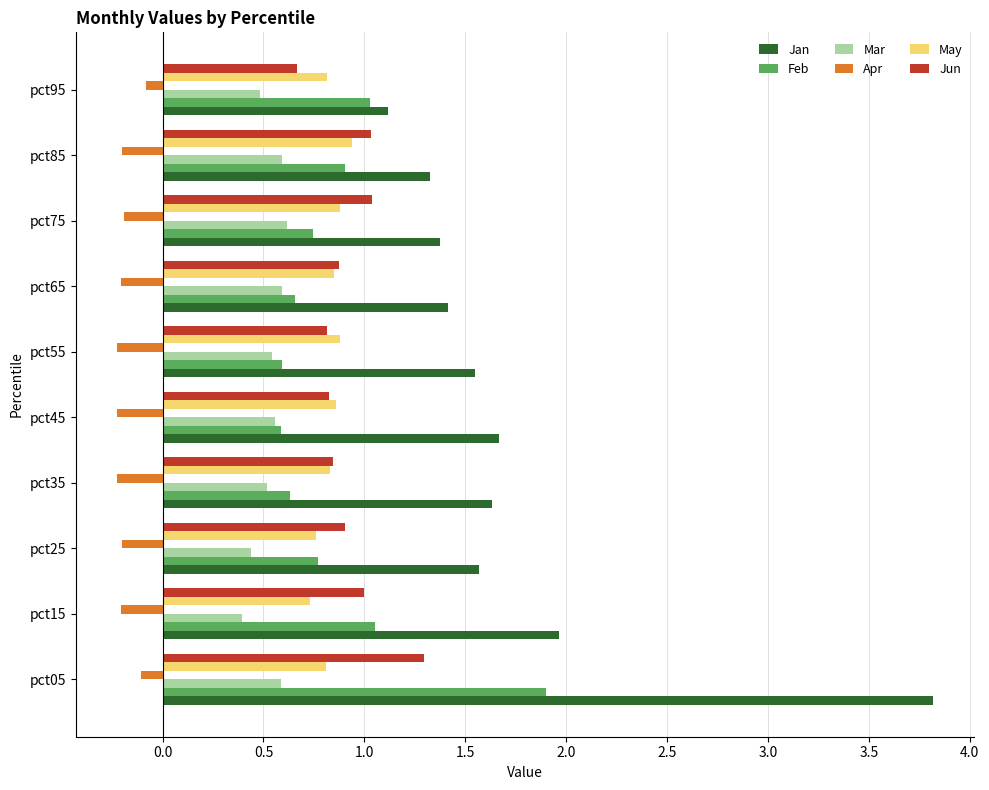

Which series has the largest total across all categories?

Jan